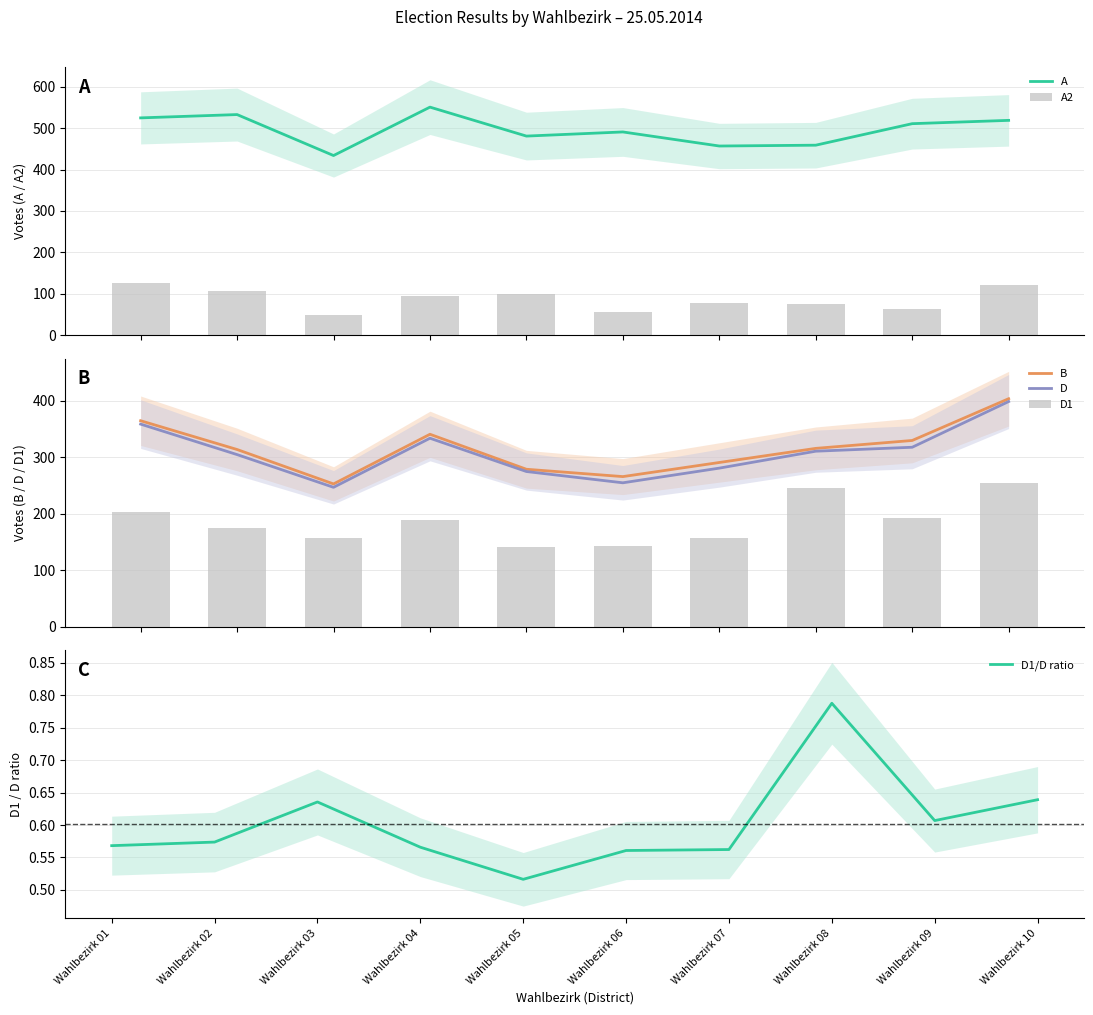

What is the sum of the B values at Wahlbezirk 09 and Wahlbezirk 06?

596.0